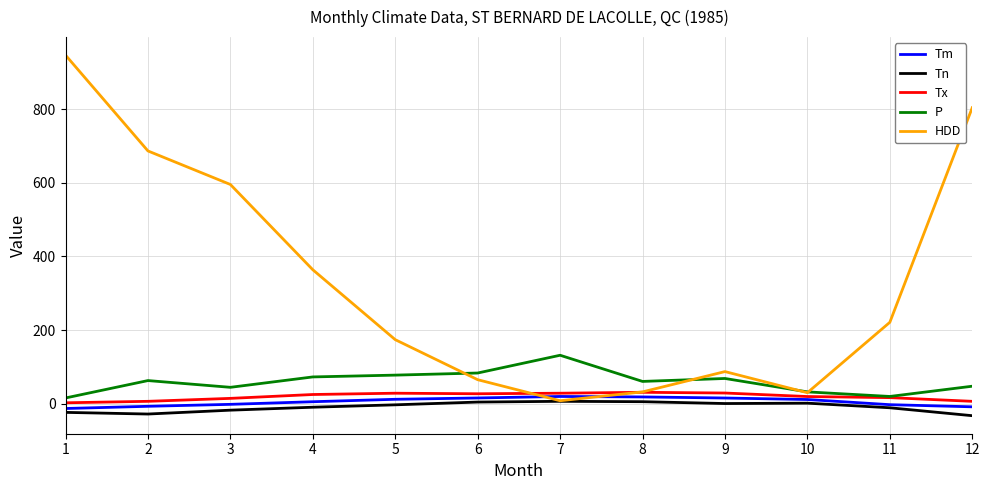

At how many categories does at least one series exceed 297?

5